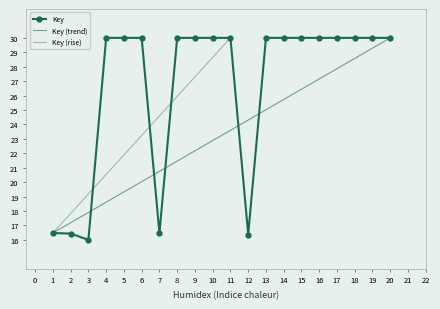

What is the value of the 13th point from the left?

30.0